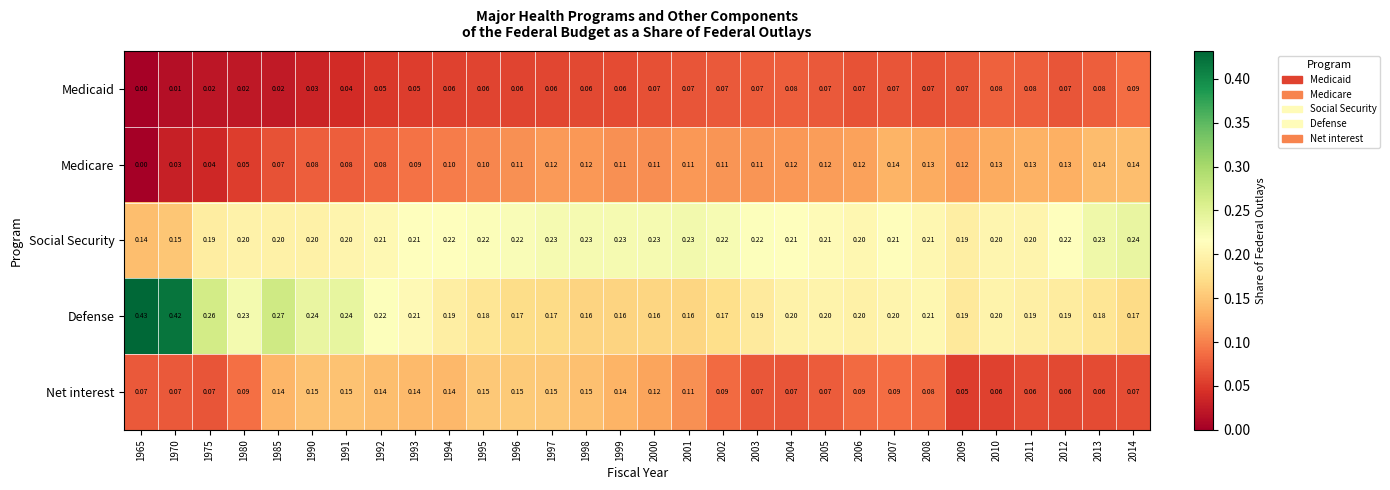

How many data points does each series have?

30